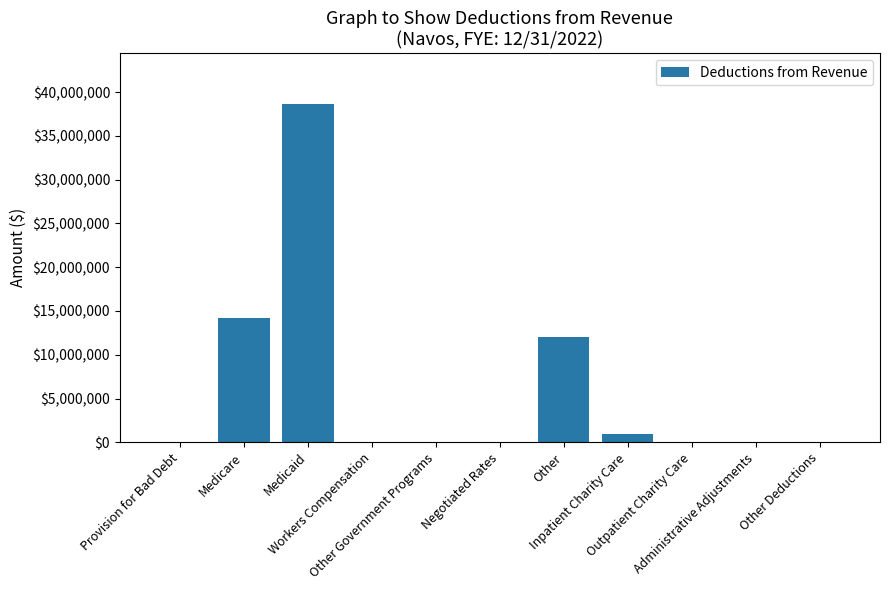

The chart shows a value of -21969459 at Administrative Adjustments. True or false?

False